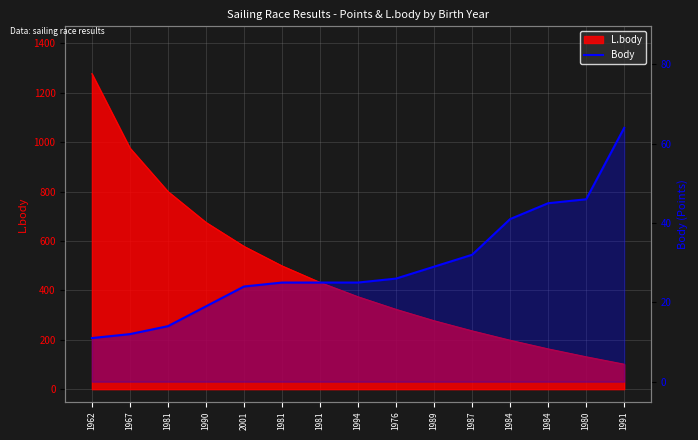

What is the approximate value at 1981, to the nearest 5?

15